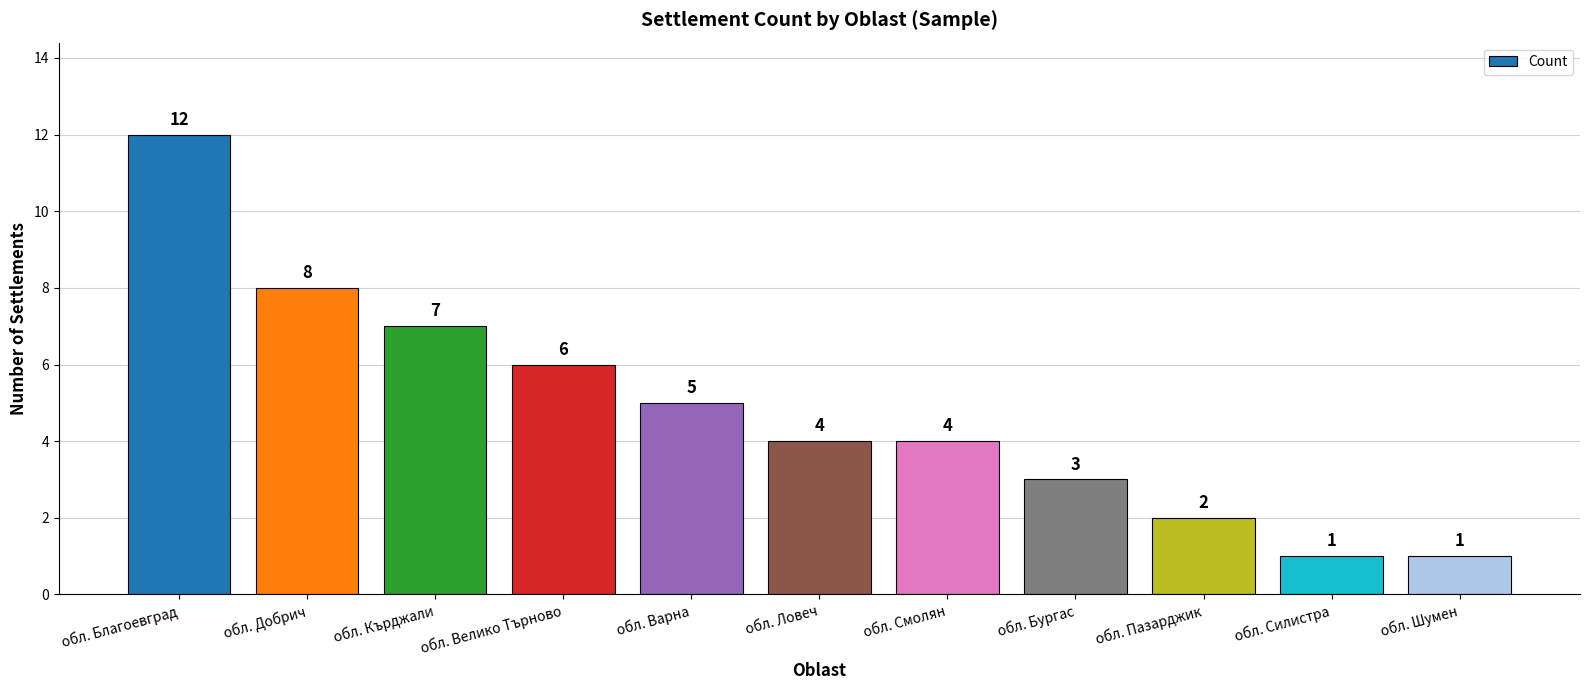

What is the label of the 1st bar from the right?

обл. Шумен